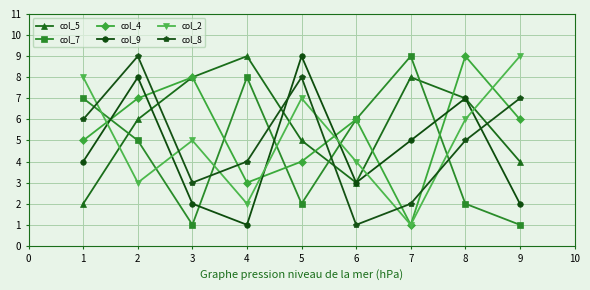

Which series has the largest total across all categories?

col_5